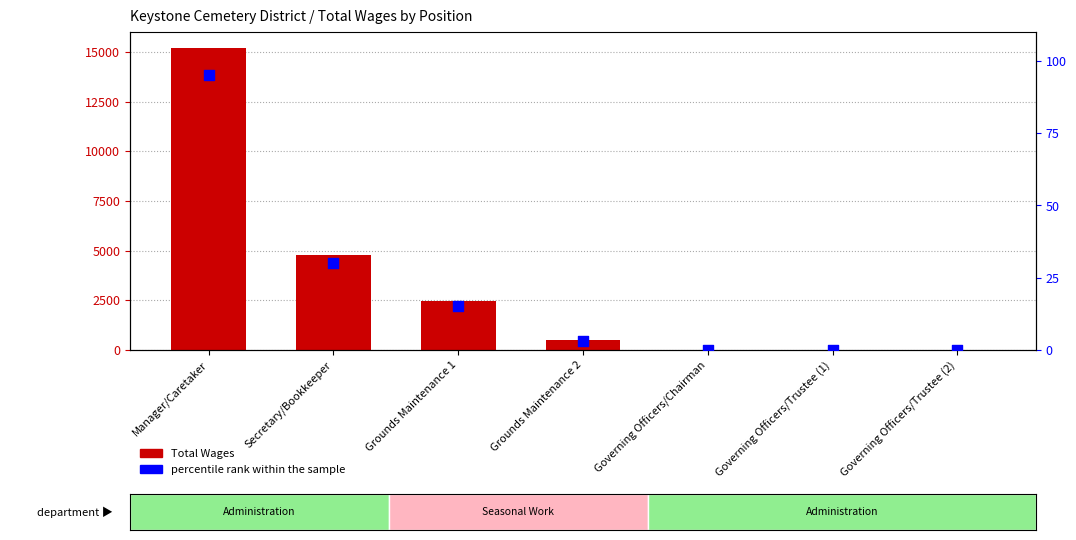

Which series reaches the maximum Y coordinate?

Total Wages